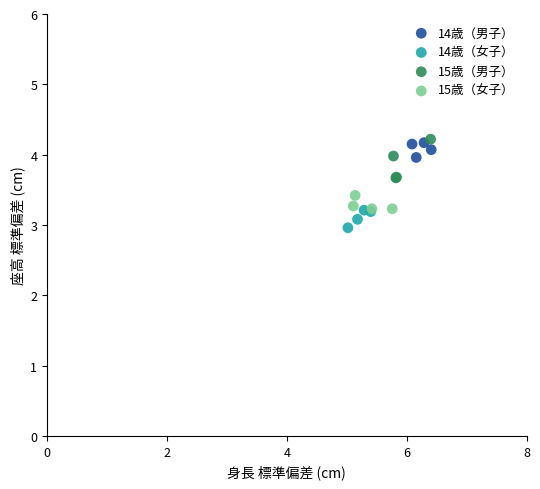

Which series reaches the minimum Y coordinate?

14歳（女子）